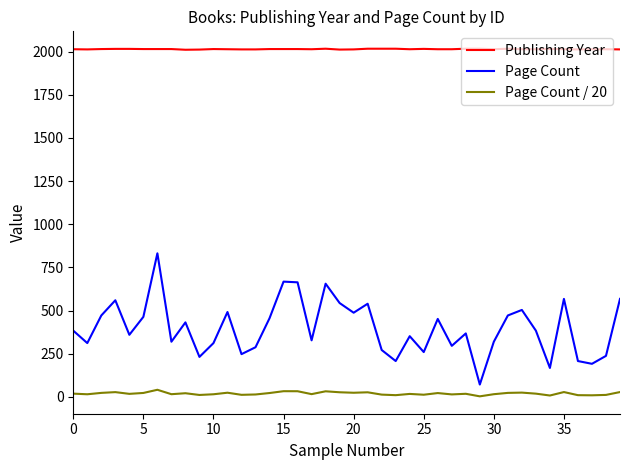

Which series has the largest total across all categories?

Publishing Year